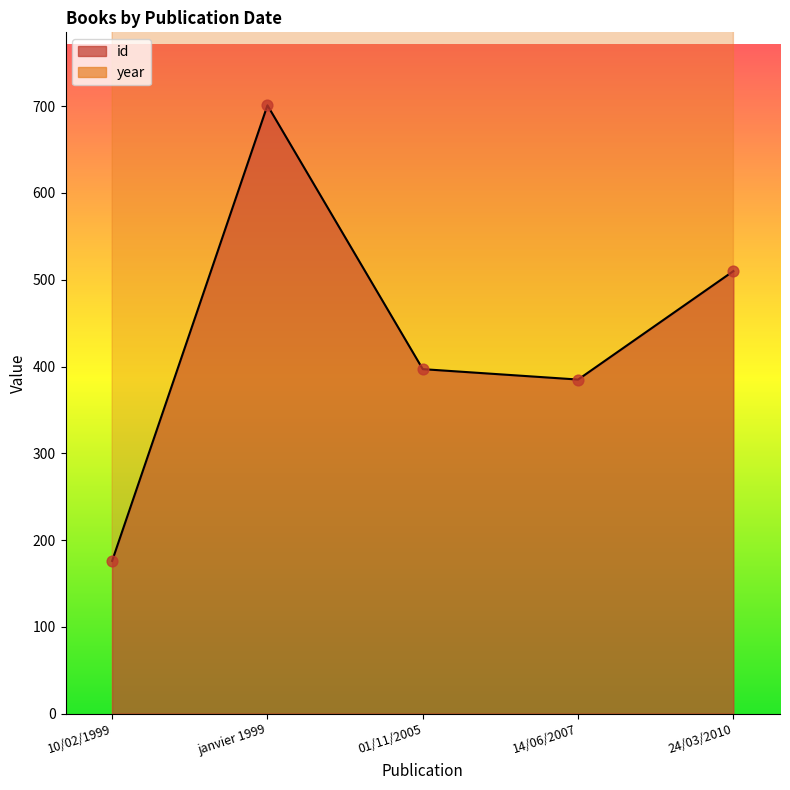

At how many categories does at least one series exceed 903?

5